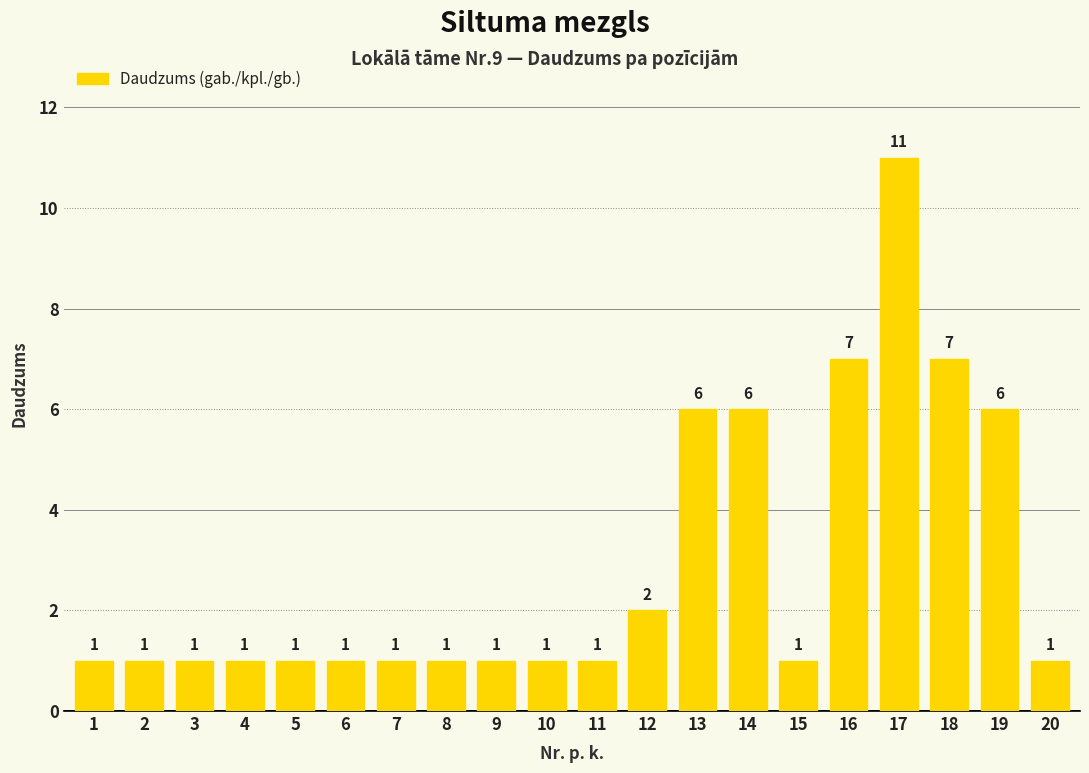

The value at 12 is 1. True or false?

False